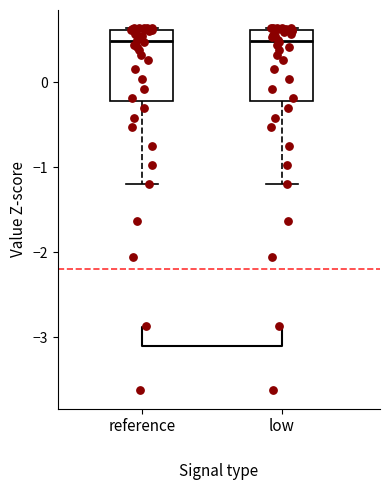

Reading left to right, read every box against the y-axis: the position of its median line, the range the box covers, and the ends of its whiskers. The values are not printed on the chart, so give them approximately, as read against the axis.

reference: median 0.5, box -0.2 to 0.6, whiskers -1.2 to 0.6
low: median 0.5, box -0.2 to 0.6, whiskers -1.2 to 0.6